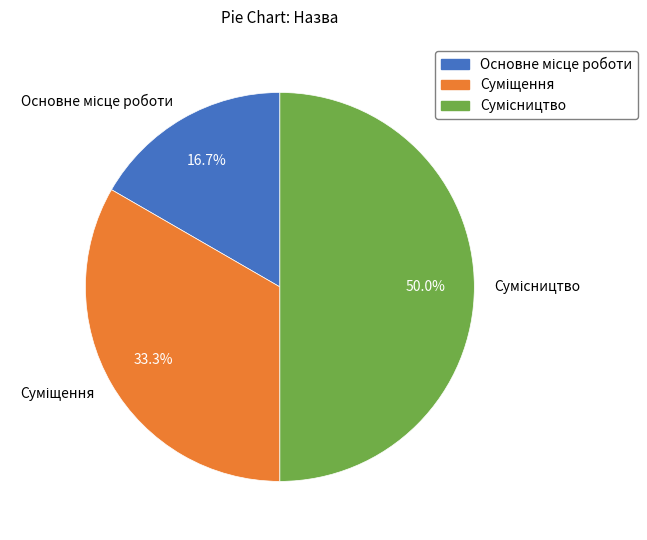

How many slices are in this pie chart?

3